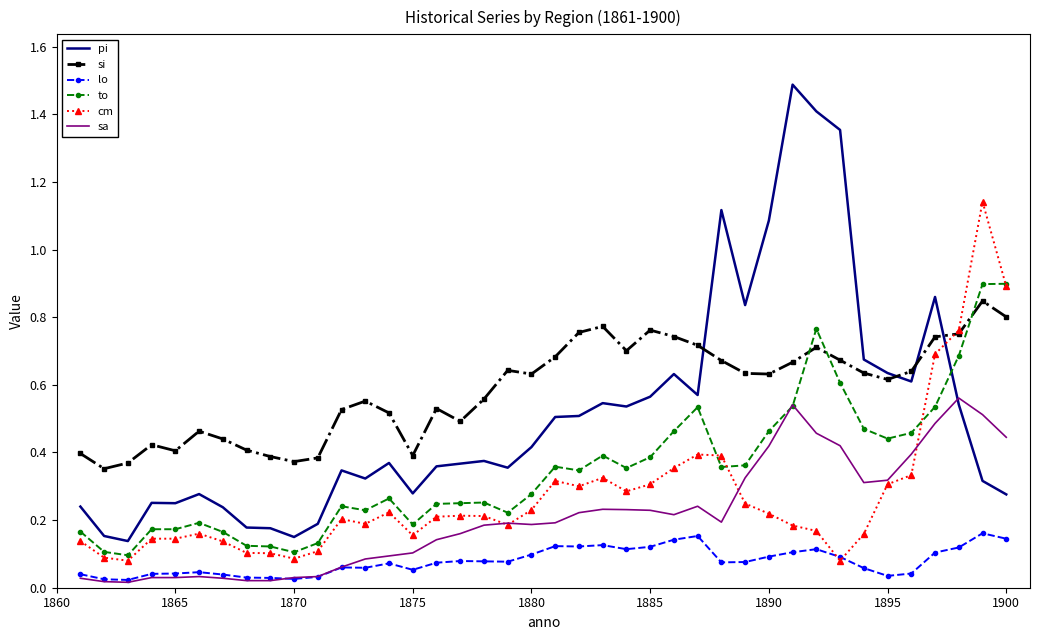

Which series has the largest range (max minus min)?

pi